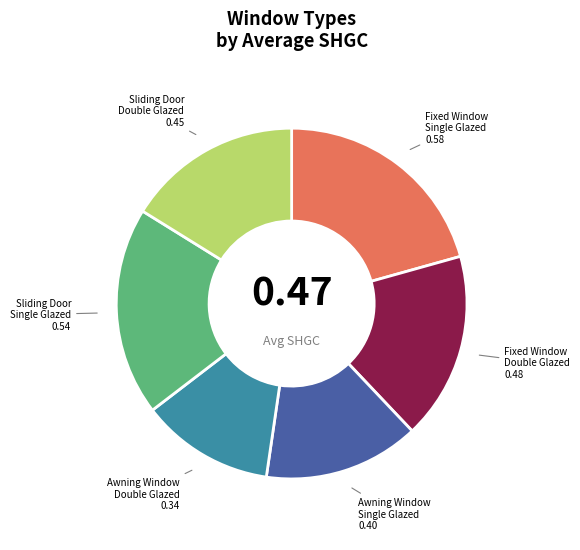

Does any single category account for the majority?

No